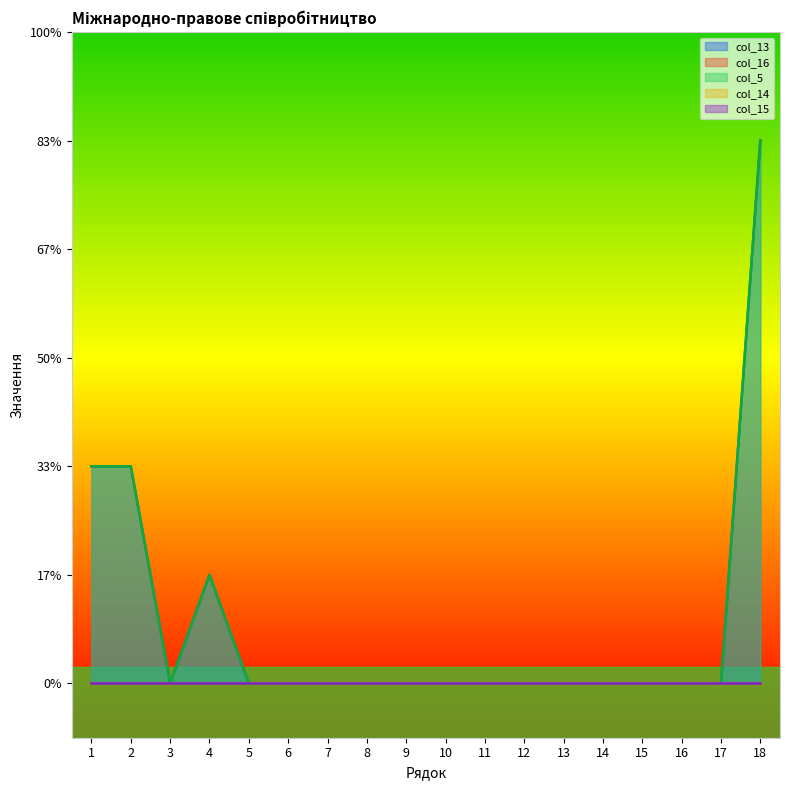

Does the chart display data point markers on the line(s)?

No